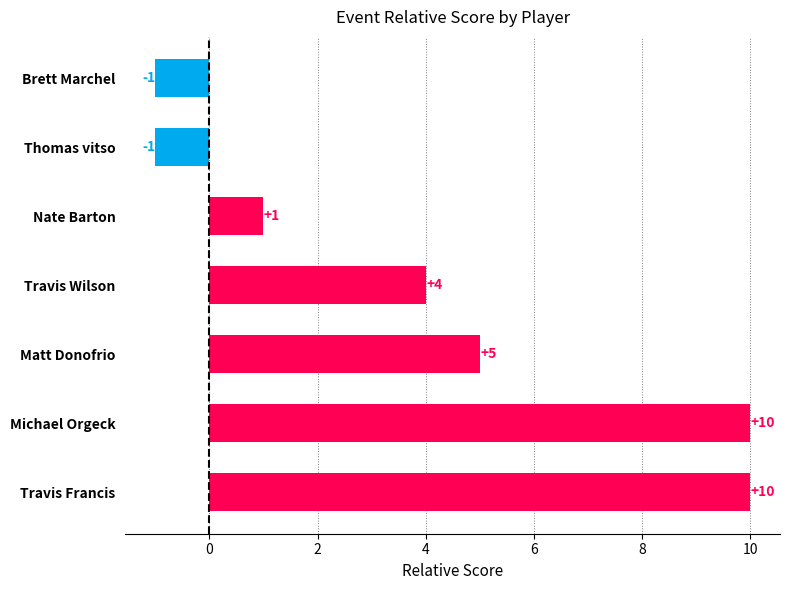

What is the difference between the second highest and second lowest values?

11